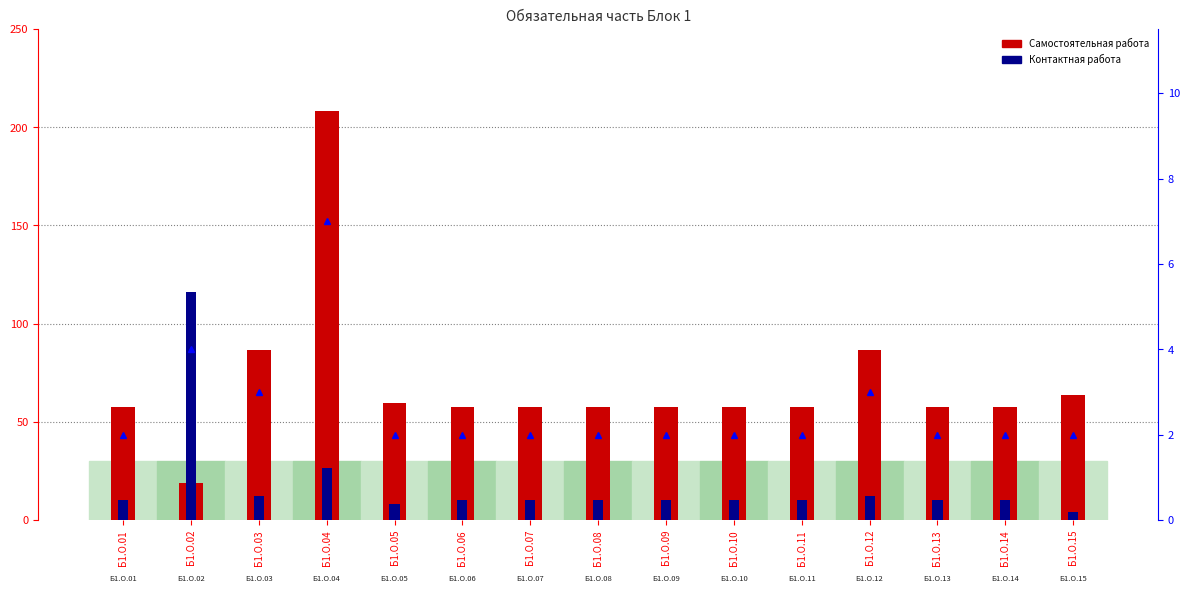

What is the sum of all Самостоятельная работа values?

1044.2